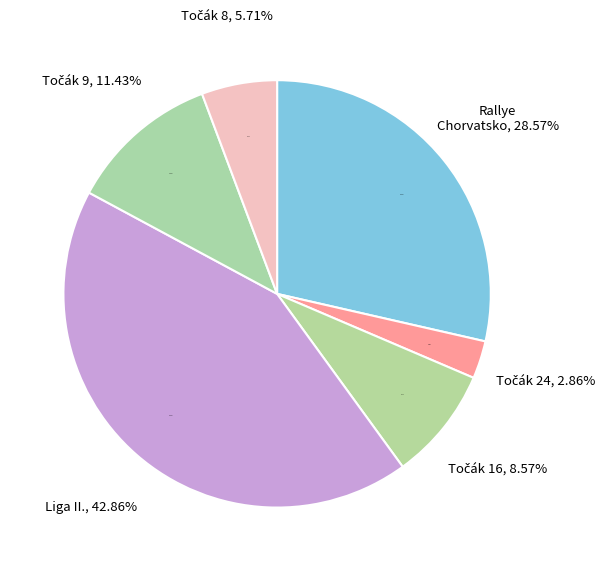

Does Pražský točák 8 represent more than half of the total?

No